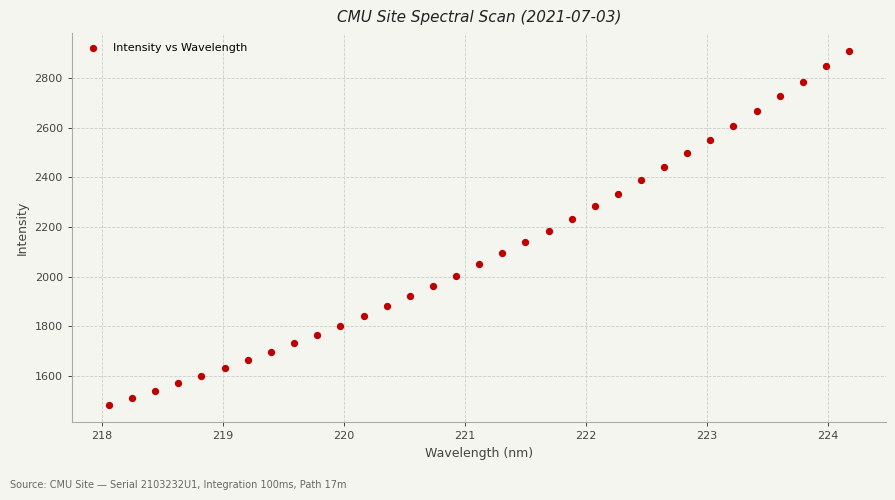

What is the range of Y values (max minus min)?

1424.1